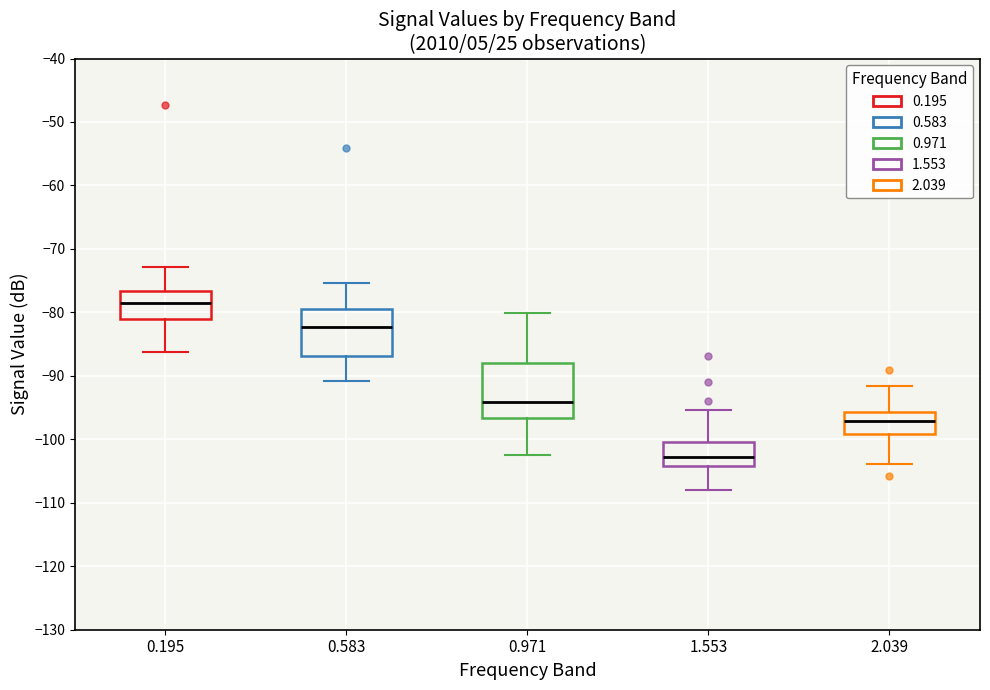

Reading left to right, transcribe this box plot: for each box, give where its median line is, the range the box spans, and where its two whiskers end, as read against the y-axis. The values are not printed on the chart, so give them approximately, as read against the axis.

0.195: median -78, box -81 to -77, whiskers -86 to -73
0.583: median -82, box -87 to -79, whiskers -91 to -75
0.971: median -94, box -97 to -88, whiskers -102 to -80
1.553: median -103, box -104 to -100, whiskers -108 to -95
2.039: median -97, box -99 to -96, whiskers -104 to -92